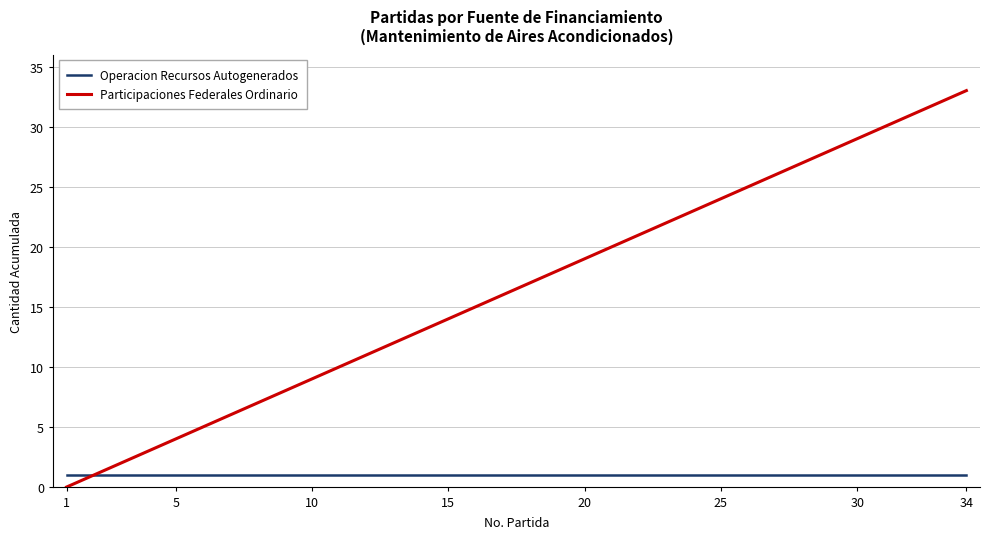

Does the chart have visible grid lines?

Yes